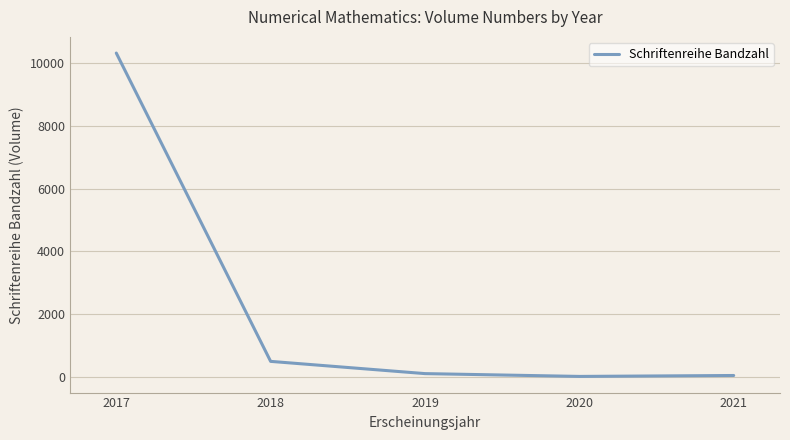

What is the maximum value shown in the chart?

10330.0